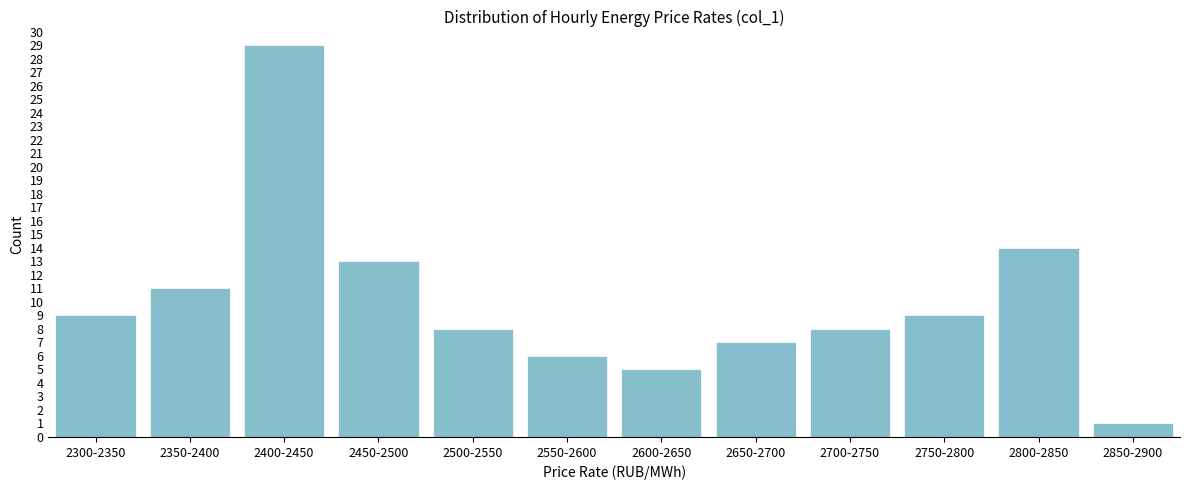

Reading right to left, list all the values displayed in this chart.

1	14	9	8	7	5	6	8	13	29	11	9